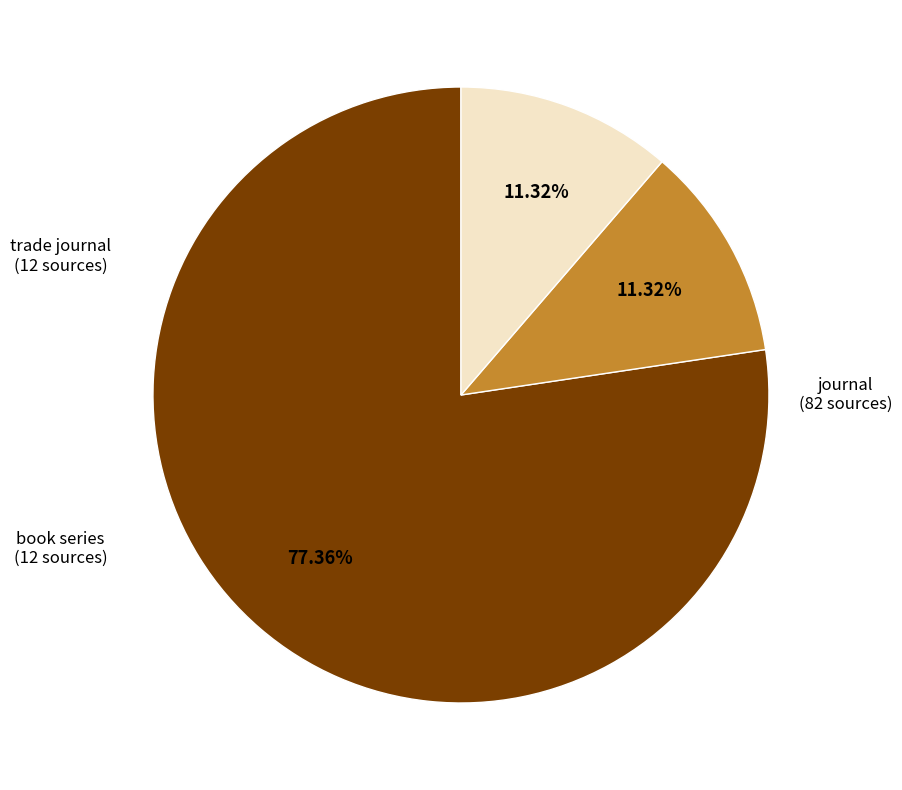

Count the number of slices in the pie.

3